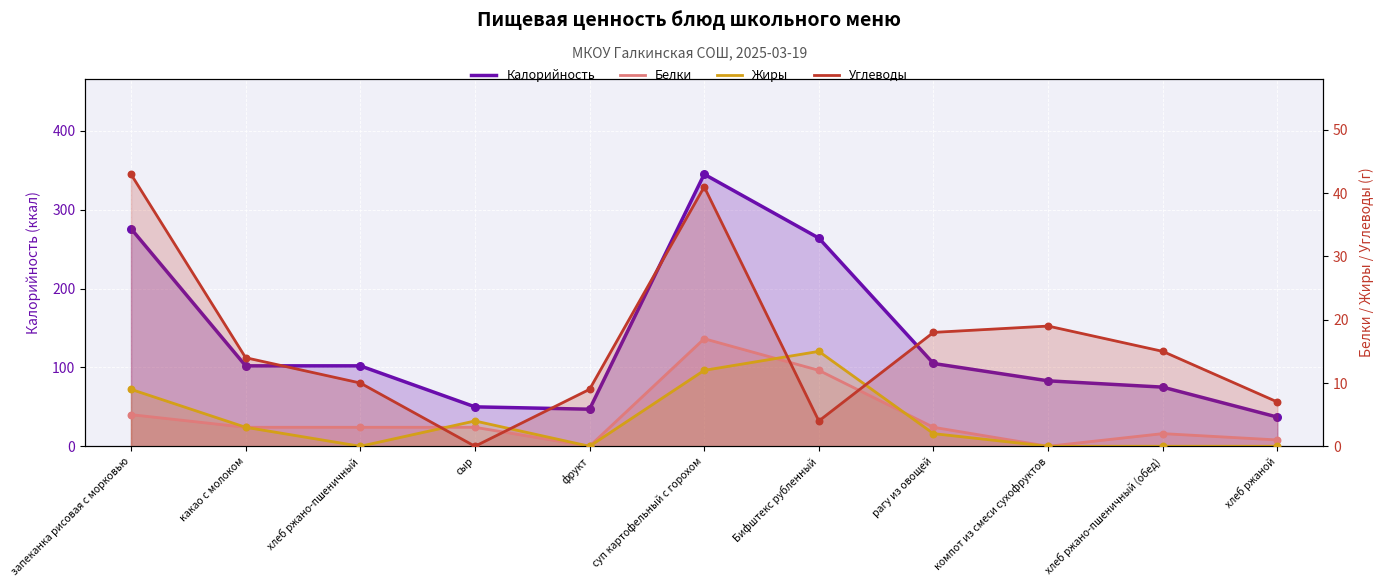

Which series reaches the minimum Y coordinate?

Белки